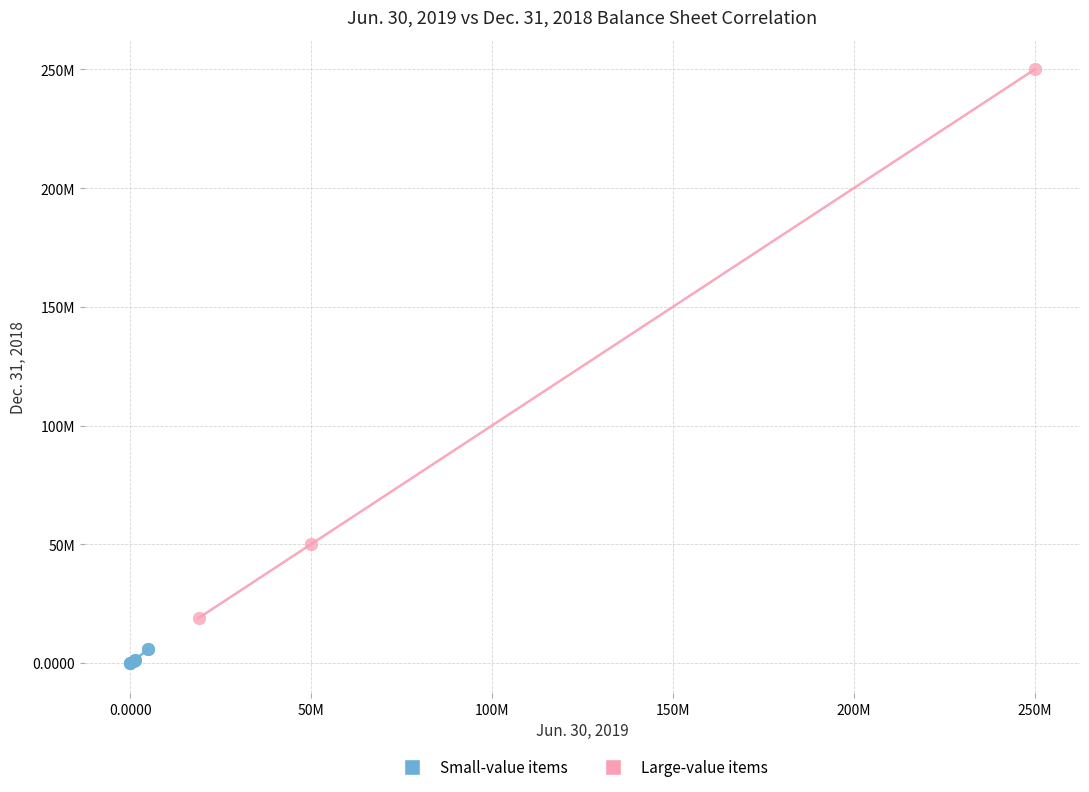

What are all the series names shown in the legend?

Small-value items, Large-value items